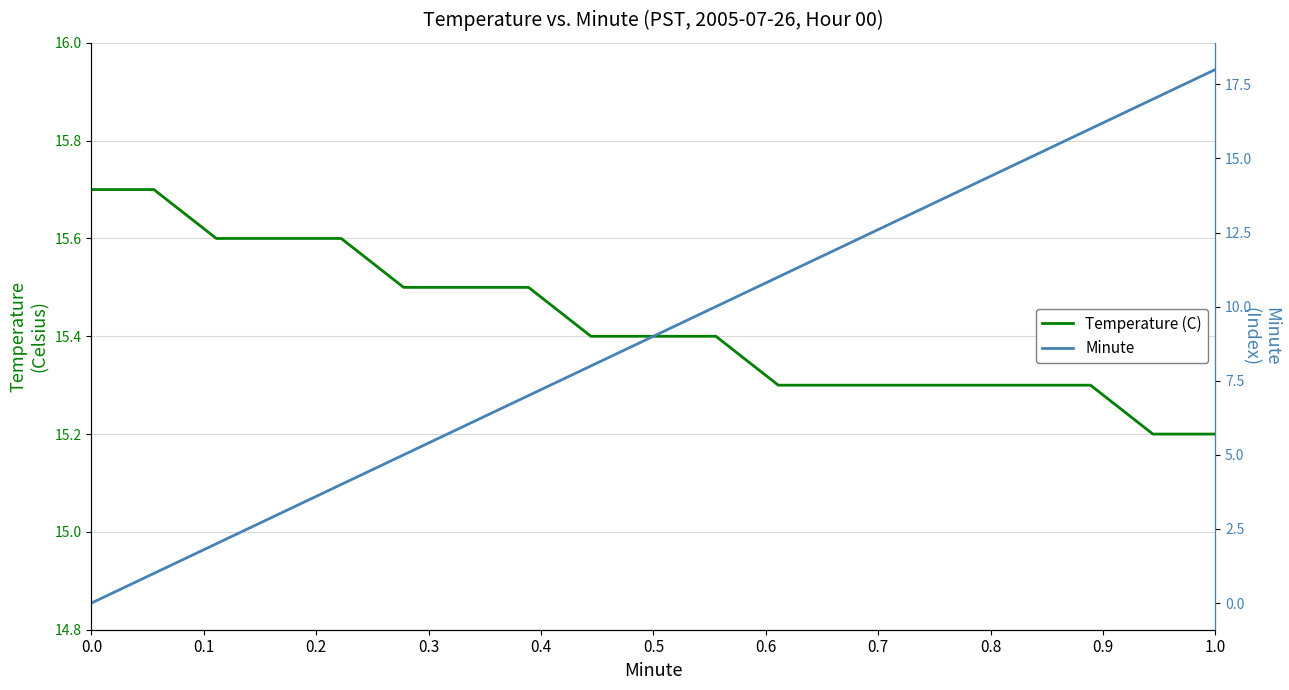

What is the value of the Temperature (C) point at the 6th from the left?

15.5